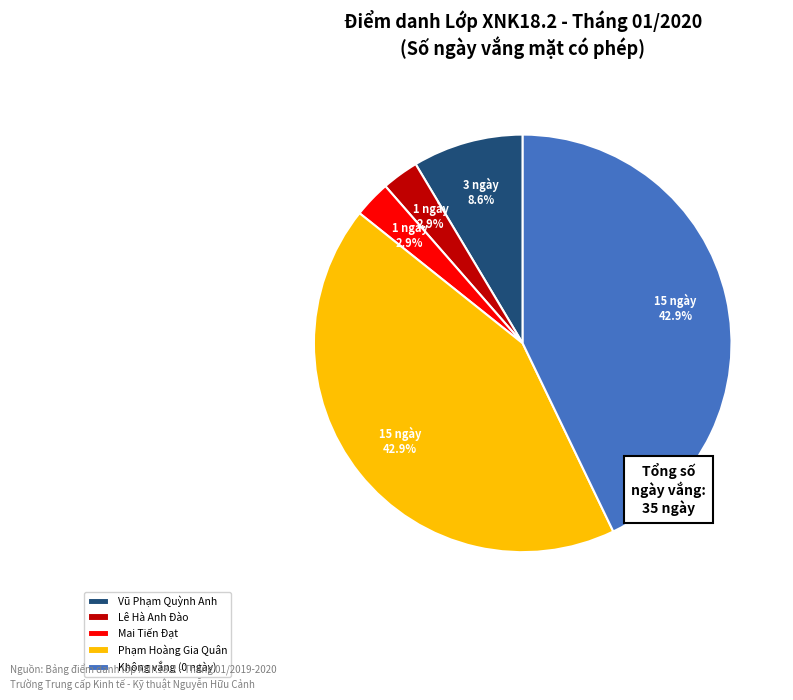

Combined, do Lê Hà Anh Đào and Phạm Hoàng Gia Quân account for over 50%?

No